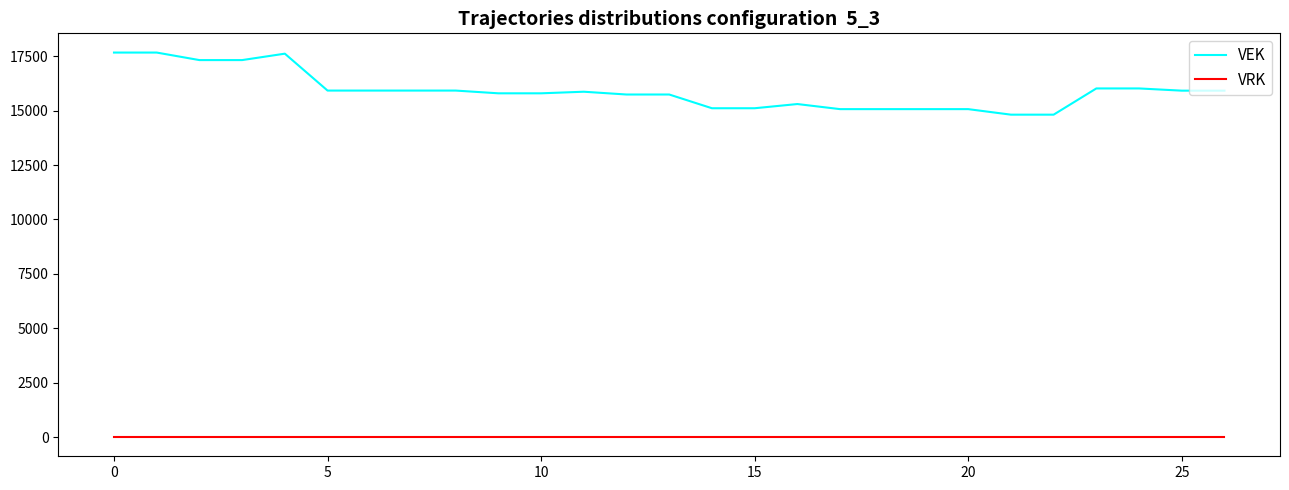

True or false: VRK and VEK cross at least once.

False